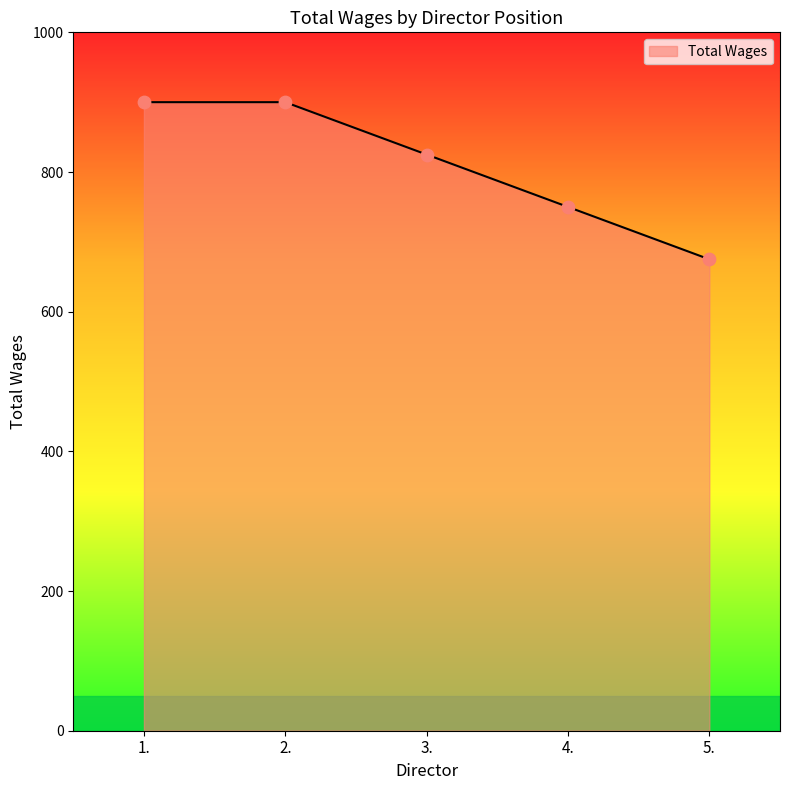

What is the change in value from 1. to 5.?

-225